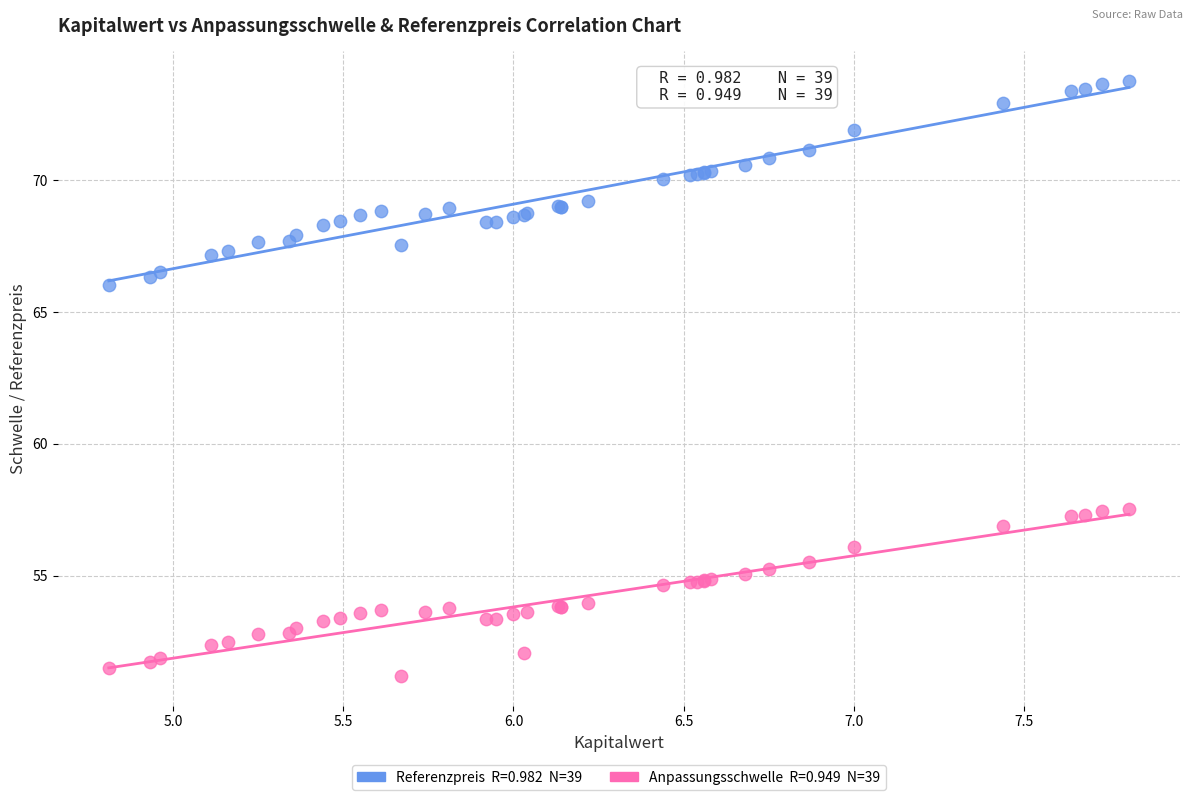

Across all series, what Y value is closest to 62?

66.0